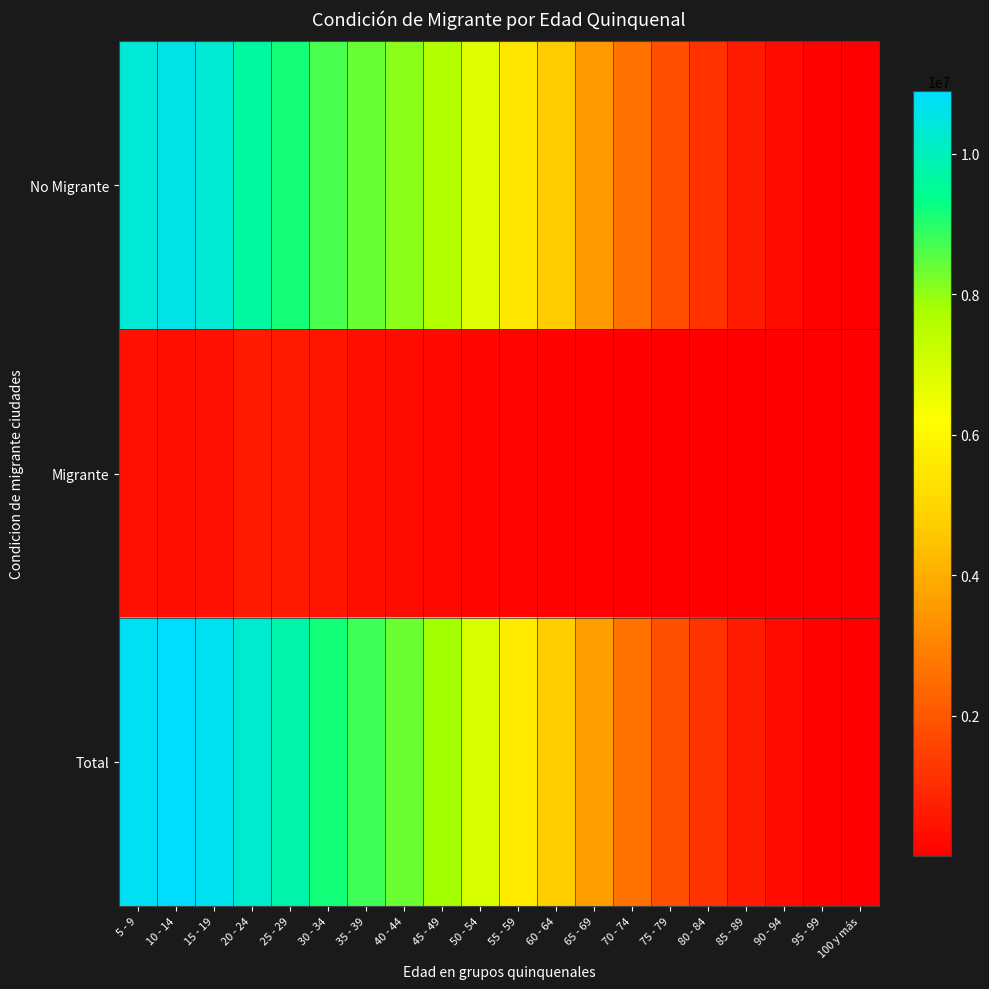

At how many categories does at least one series exceed 7983694?

8